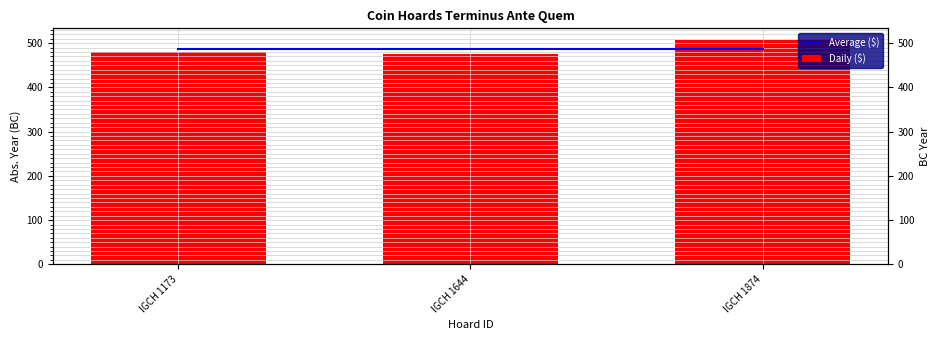

Are the bars grouped side by side (vs. stacked)?

Yes